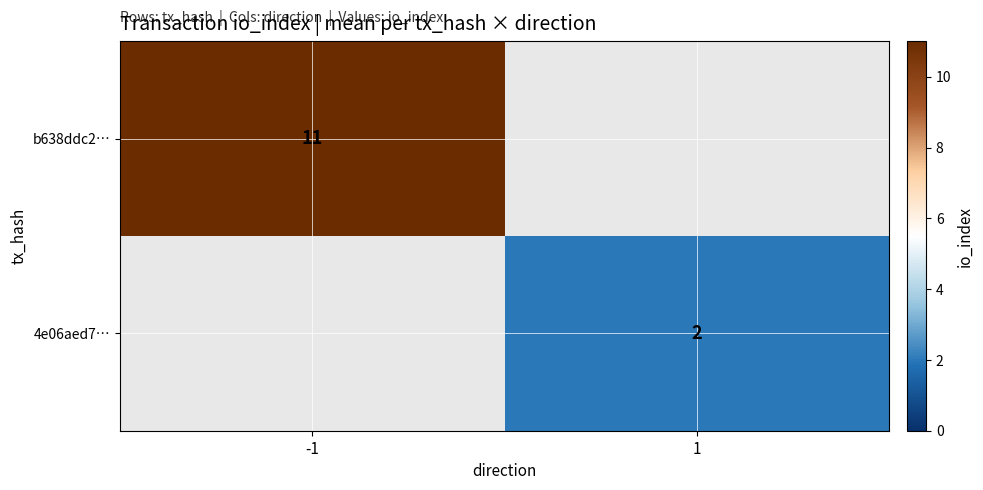

True or false: 4e06aed7… has a value of 3 at 1.

False